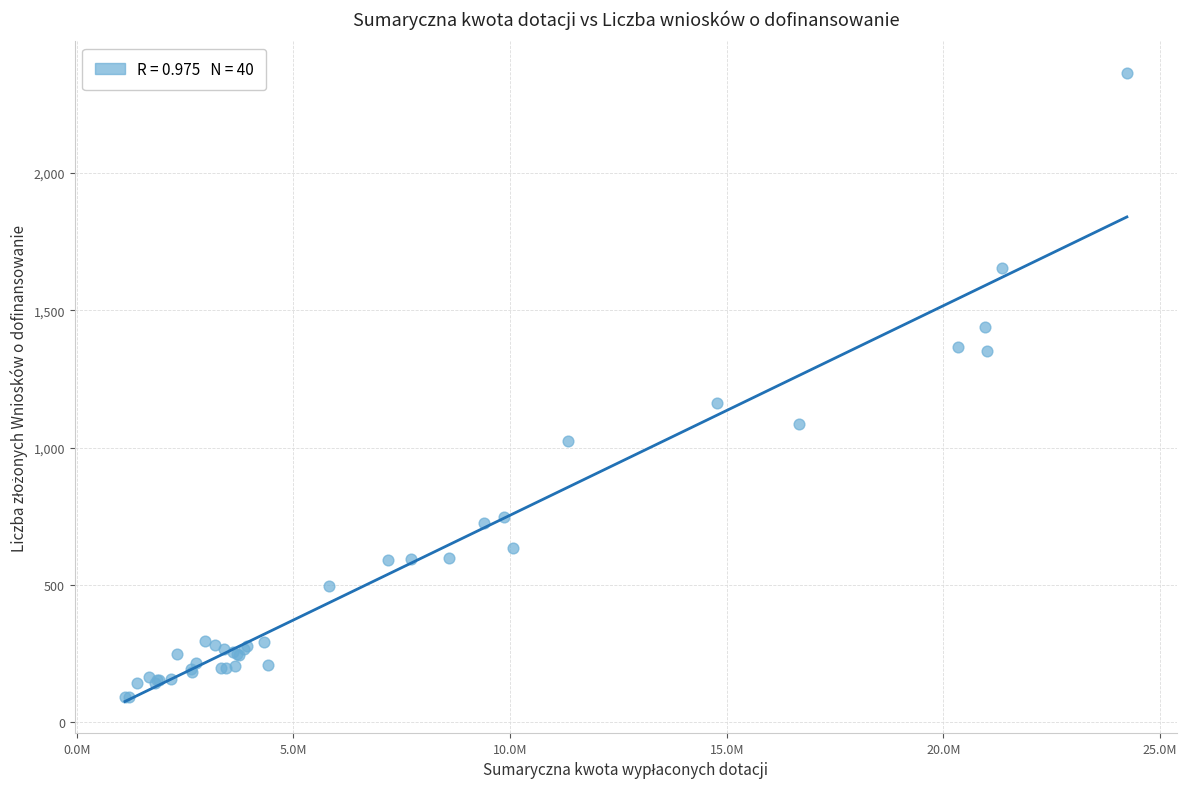

What Y value in the scatter plot is closest to 1228?

1162